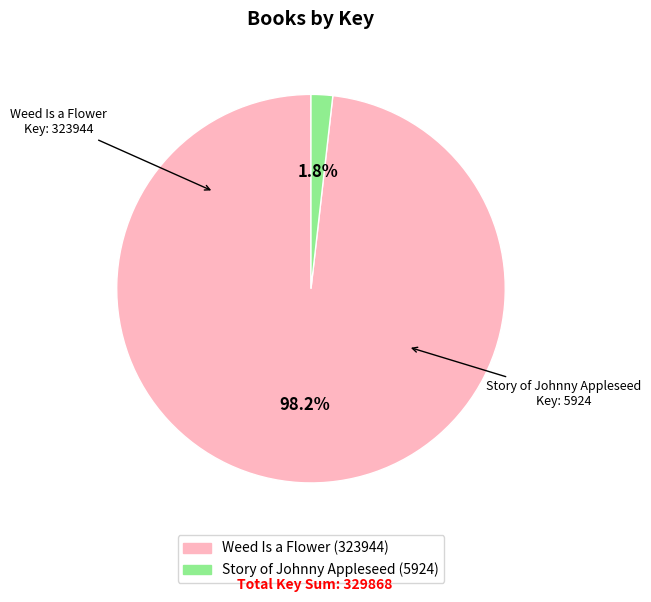

Does Weed Is a Flower (323944) account for over 50% of the chart?

Yes